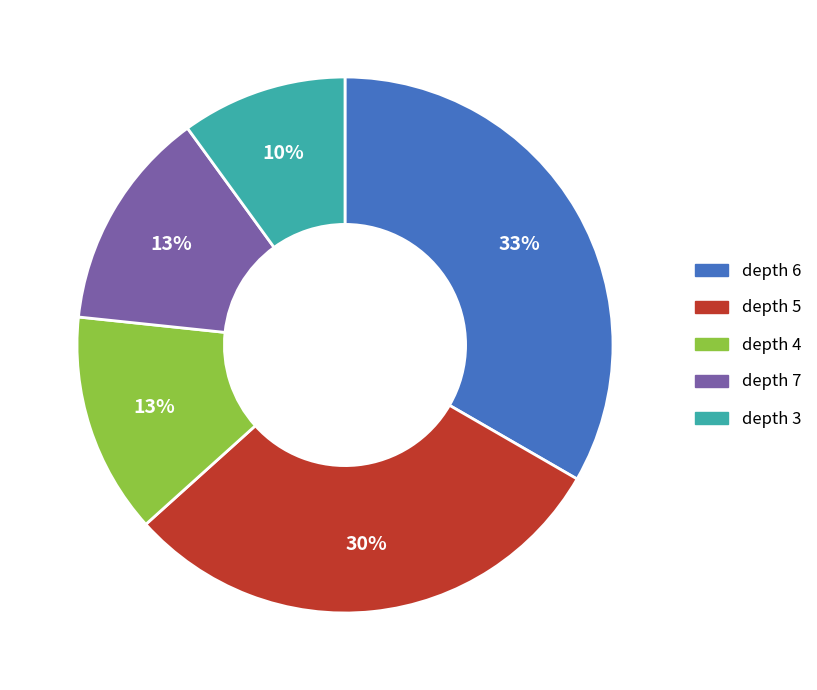

How many slices are in this pie chart?

5